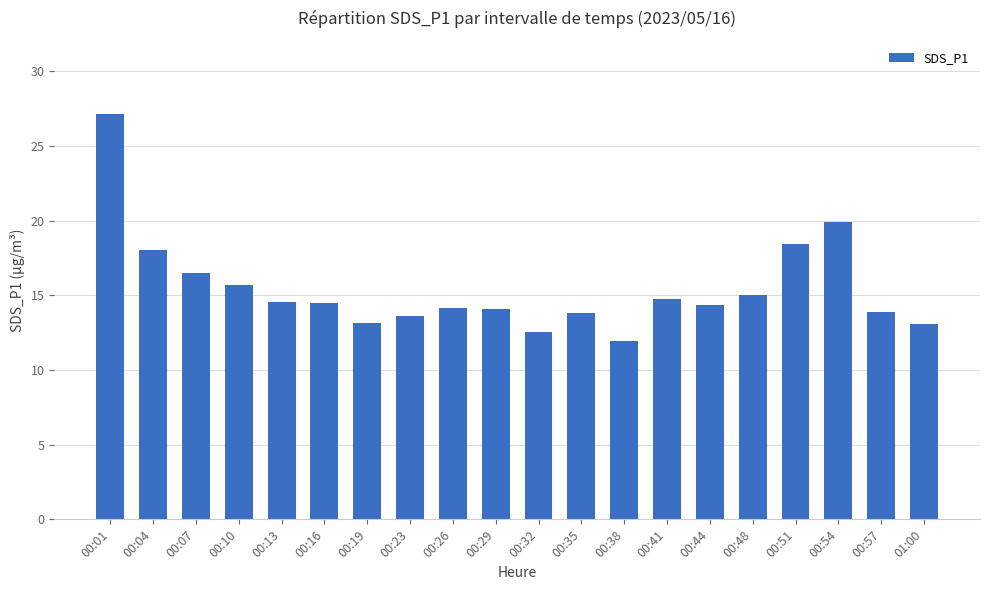

How many bars are there in total?

20